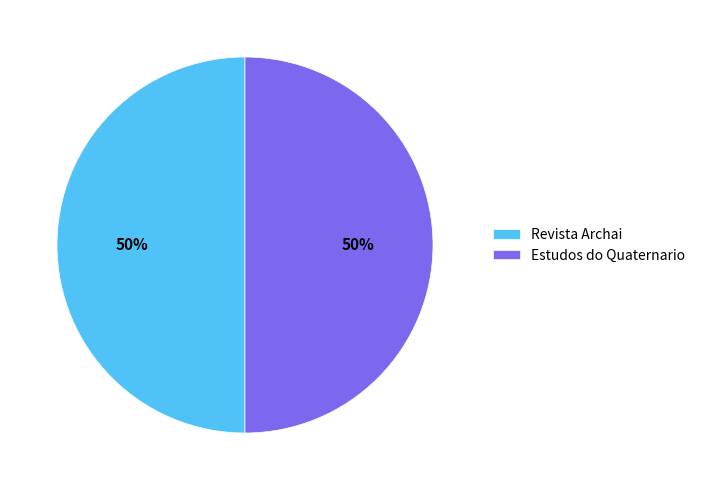

To the nearest percent, what is the combined percentage of Estudos do Quaternario and Revista Archai?

100%